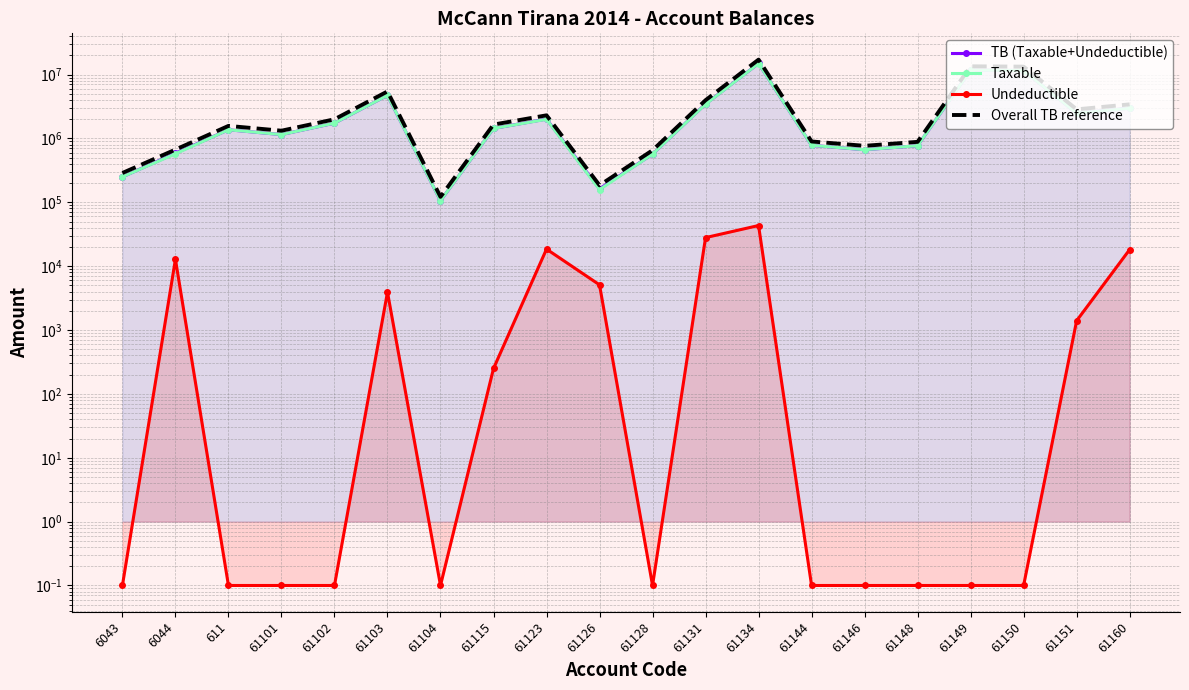

At how many categories does at least one series exceed 14447478?

1